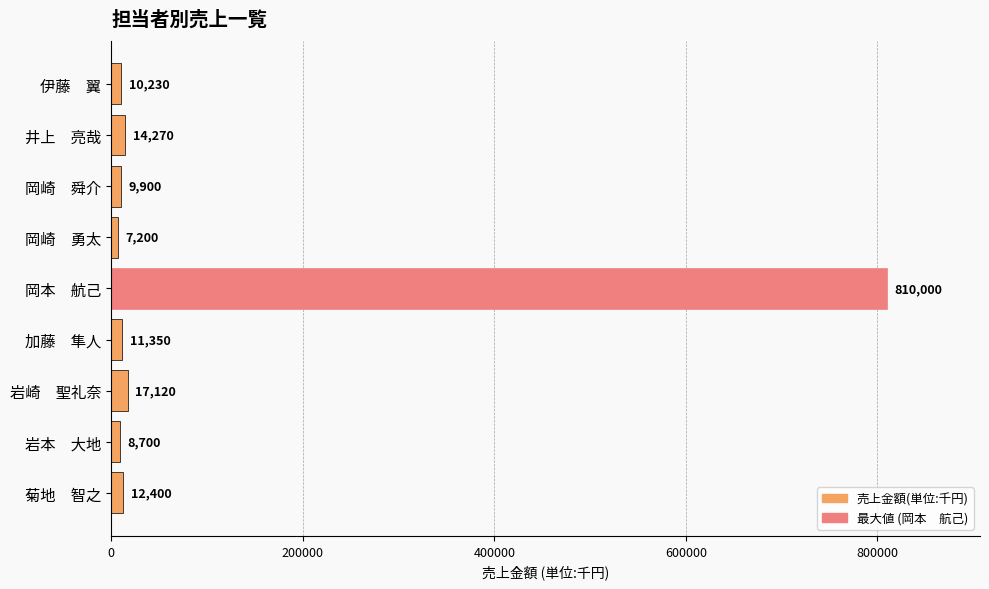

Reading bottom to top, list all the values displayed in this chart.

菊地　智之=12400	岩本　大地=8700	岩崎　聖礼奈=17120	加藤　隼人=11350	岡本　航己=810000	岡崎　勇太=7200	岡崎　舜介=9900	井上　亮哉=14270	伊藤　翼=10230